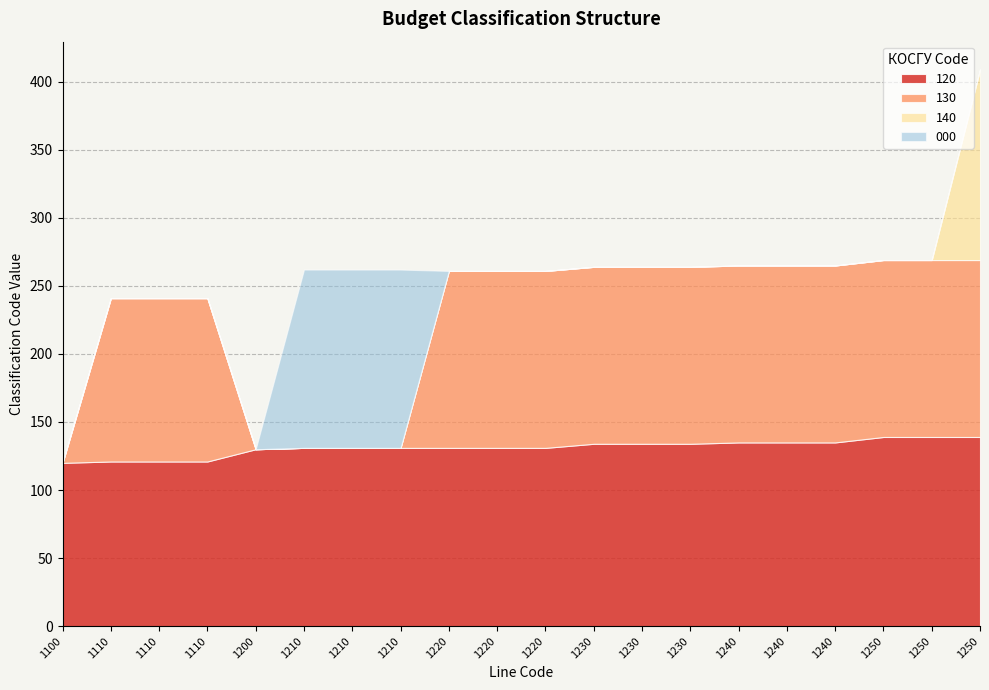

Where is 140 nearest to the value 70?

1100